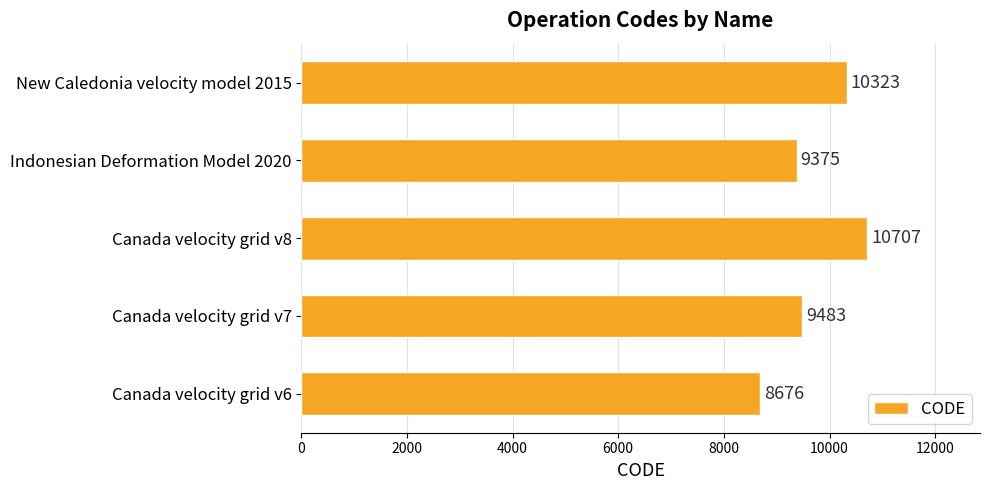

Approximately how many times larger is the value at Canada velocity grid v6 compared to New Caledonia velocity model 2015?

0.8